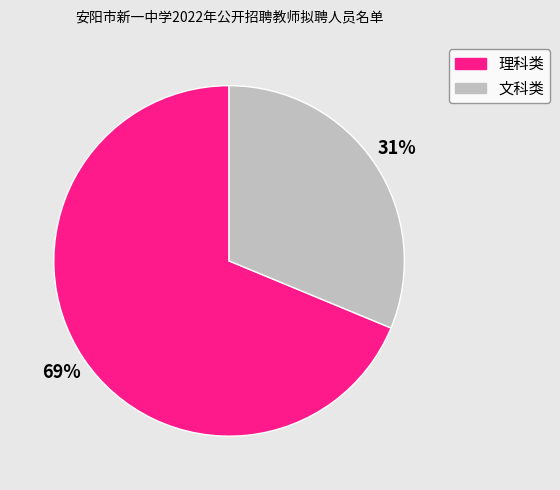

To the nearest percent, what is the average slice percentage?

50%